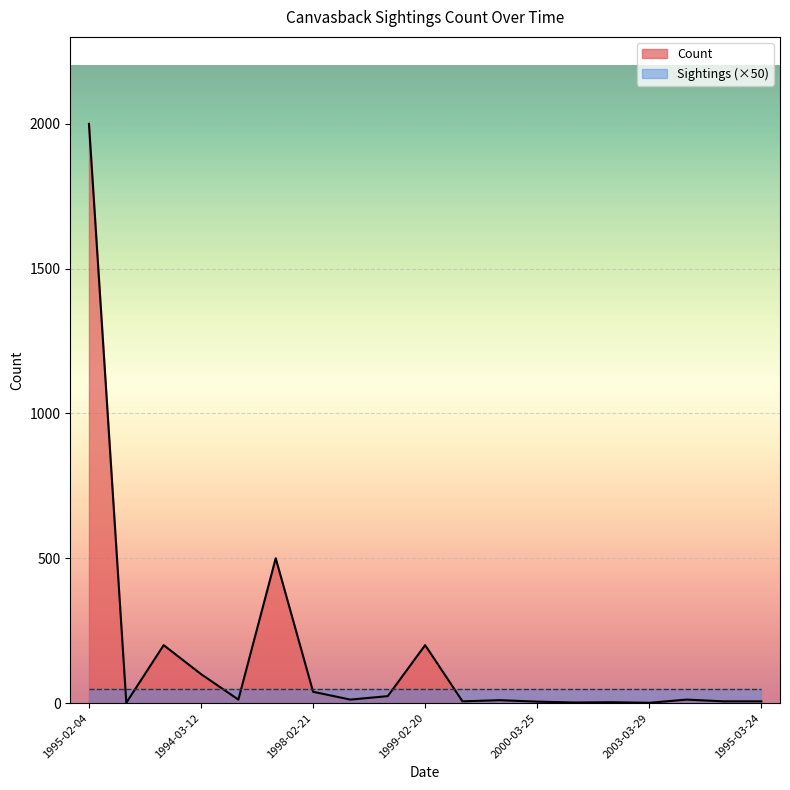

Reading left to right, transcribe all the data shown in this chart.

1995-02-04=2000	1992-02-22=1	1993-03-20=200	1994-03-12=100	1994-03-19=12	1998-02-14=500	1998-02-21=39	1998-02-28=12	1998-03-01=24	1999-02-20=200	1999-03-20=6	2000-03-04=10	2000-03-25=5	2000-04-09=2	2001-03-10=3	2003-03-29=1	1995-03-11=12	1995-03-18=6	1995-03-24=6